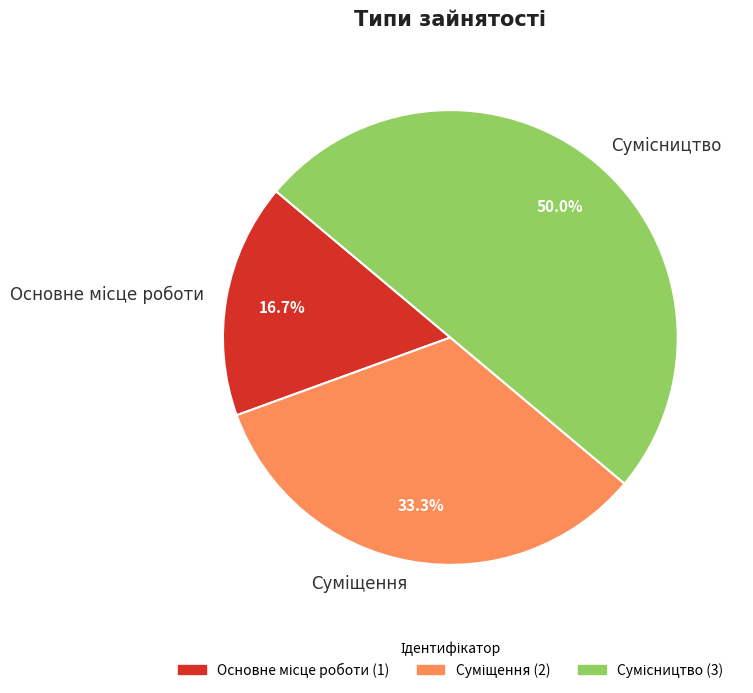

Is there a majority slice in this chart?

No